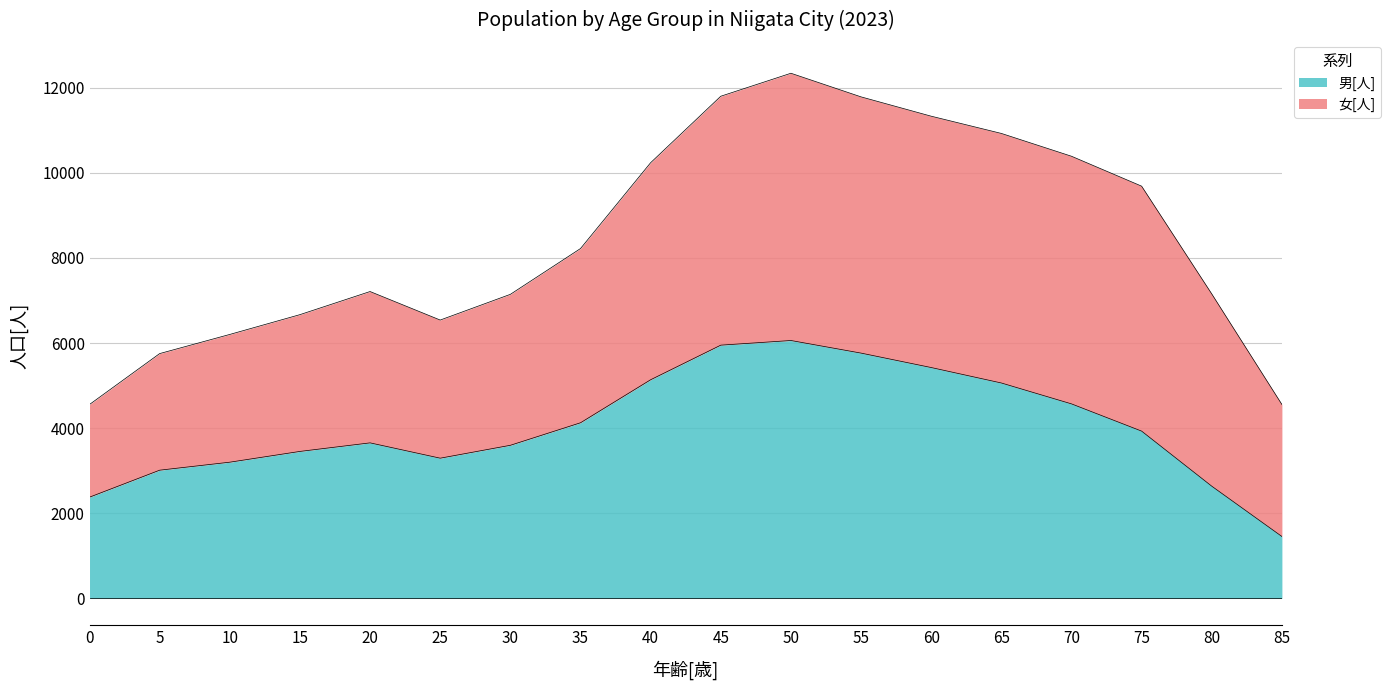

The chart shows a value of 1699 at 80. True or false?

False